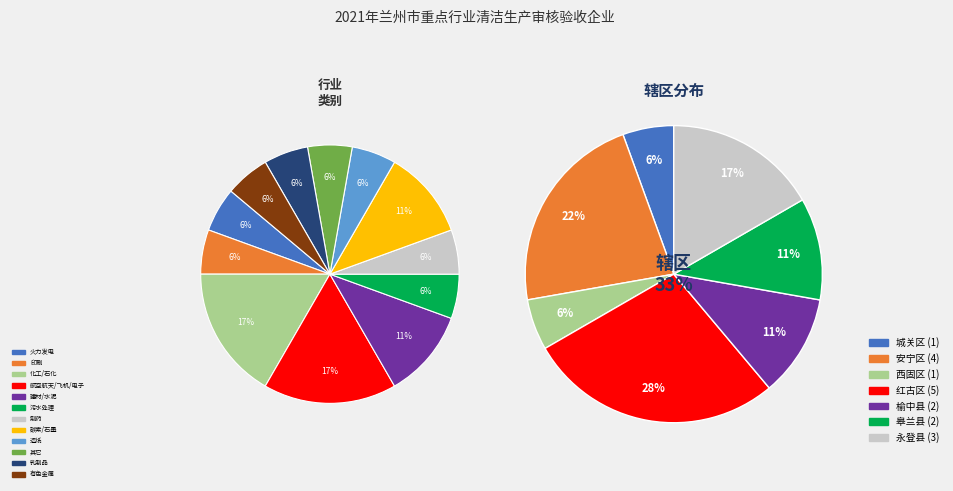

Rank the categories by value from lowest to highest.

城关区, 西固区, 榆中县, 皋兰县, 永登县, 安宁区, 红古区